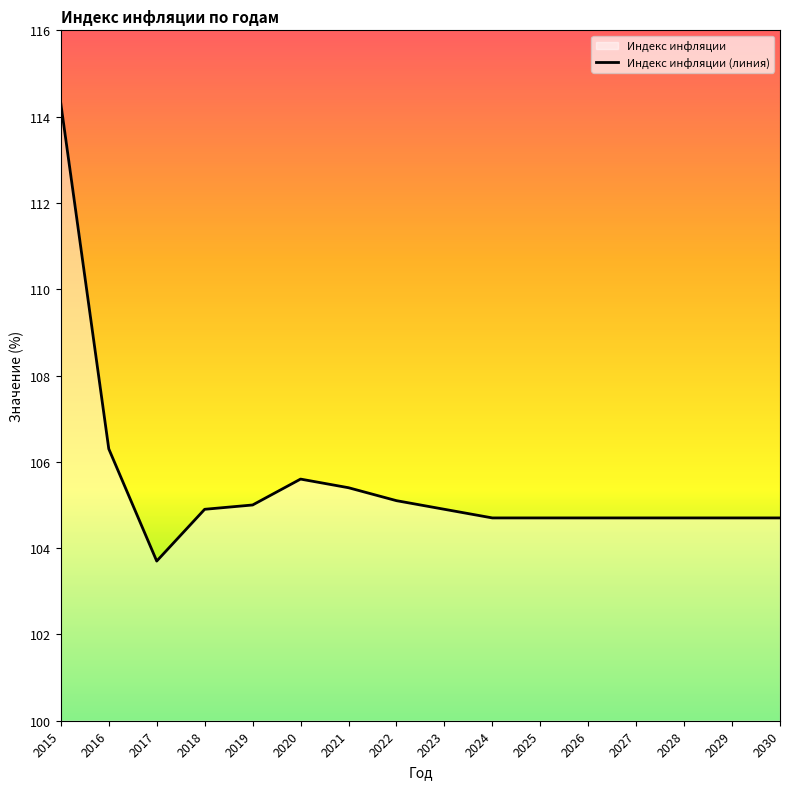

Where is the first local minimum?

2017